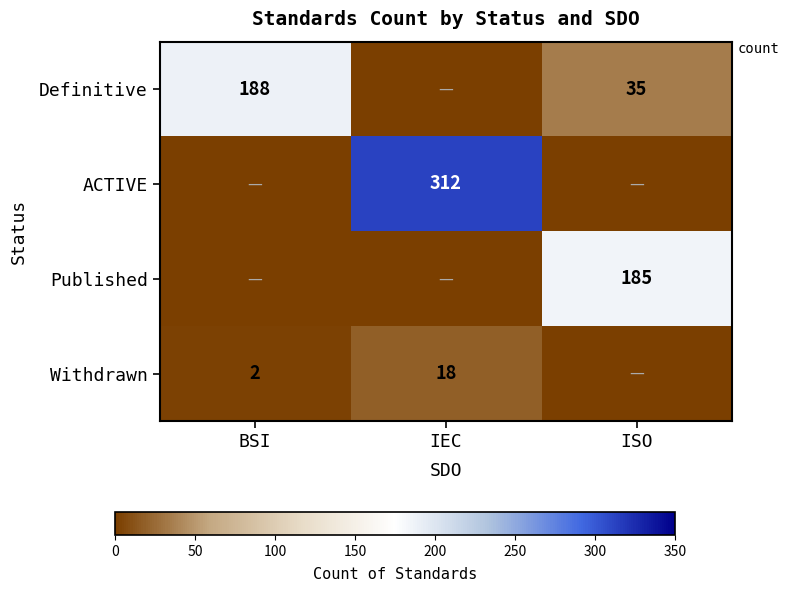

Is the value of Definitive at ISO greater than the value of Withdrawn at BSI?

Yes